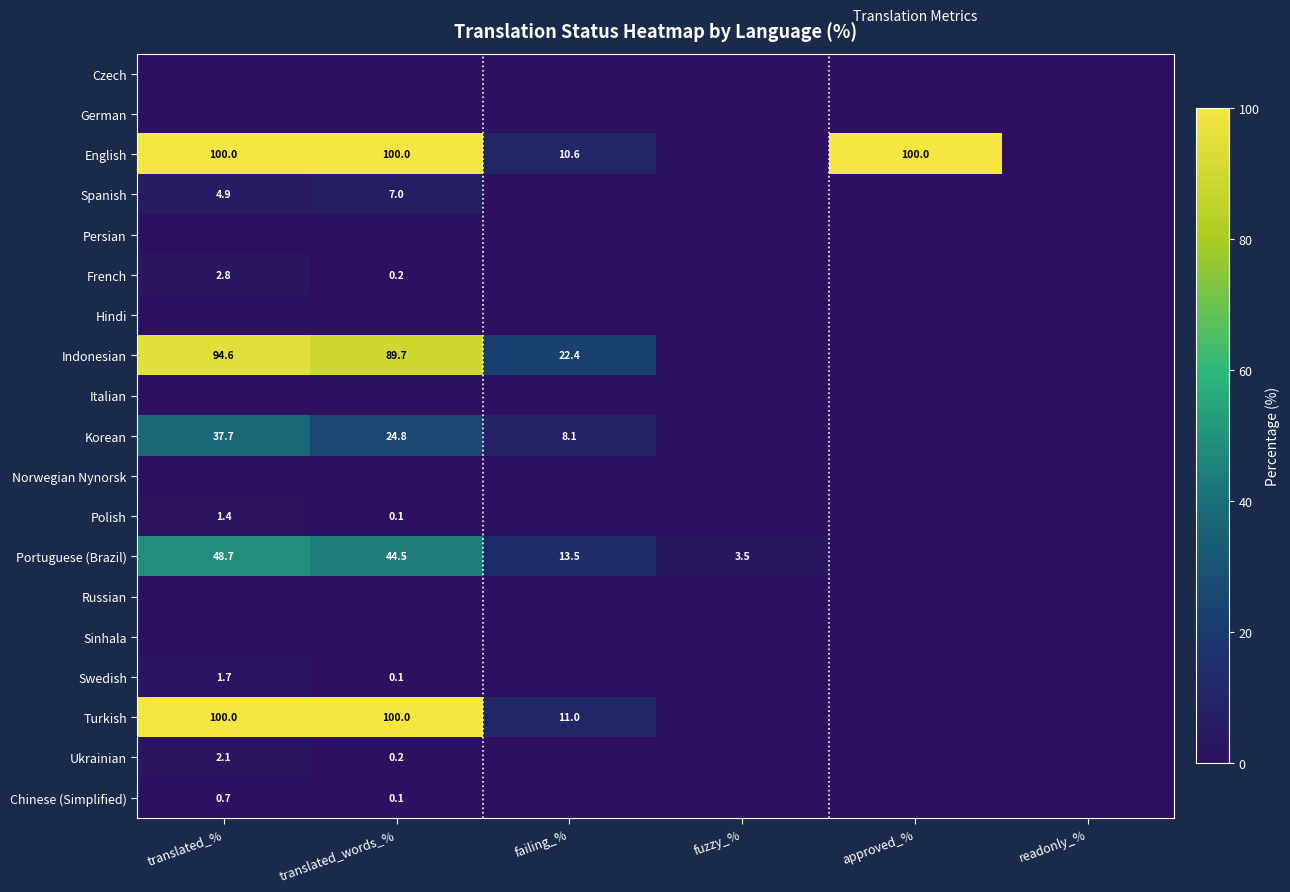

What is the total value across all series at approved_%?

100.0